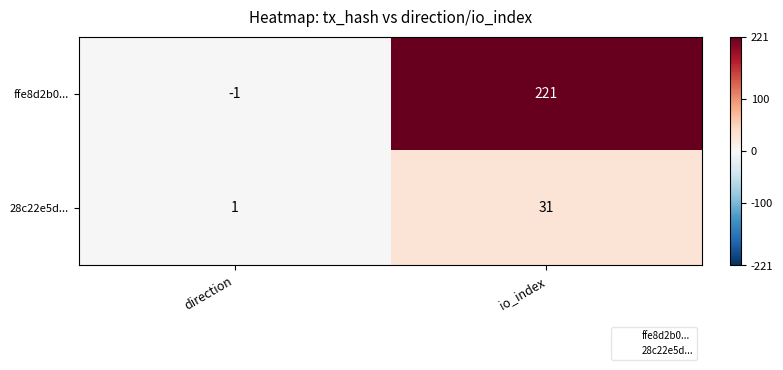

List the series in order of their peak value, lowest first.

28c22e5d..., ffe8d2b0...